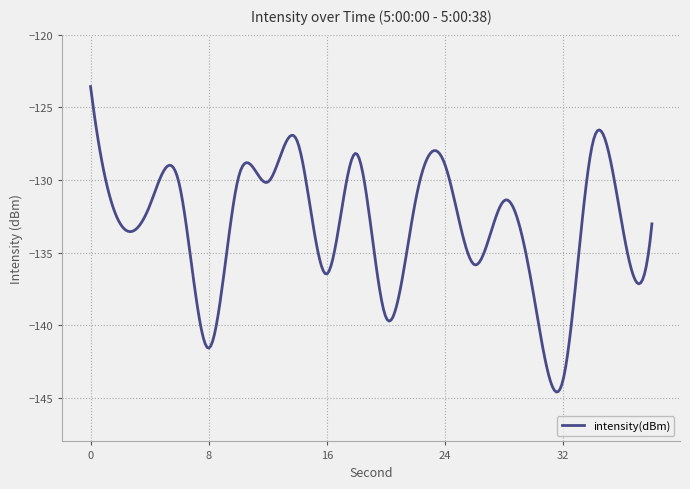

What is the difference between the maximum and minimum values?

21.0